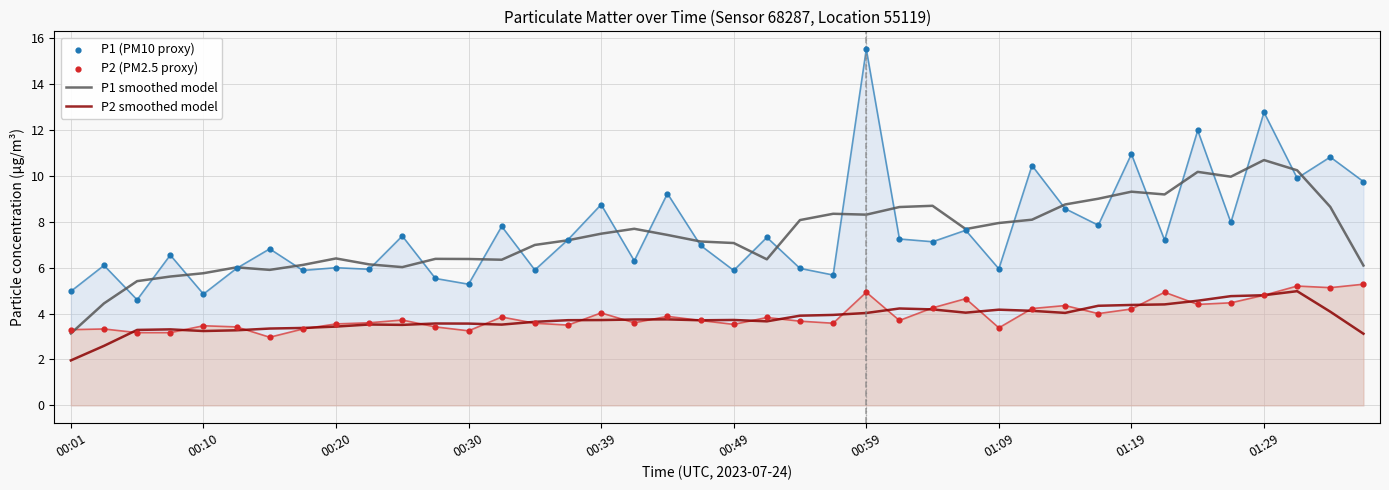

True or false: P2 smoothed model and P1 smoothed model cross at least once.

False